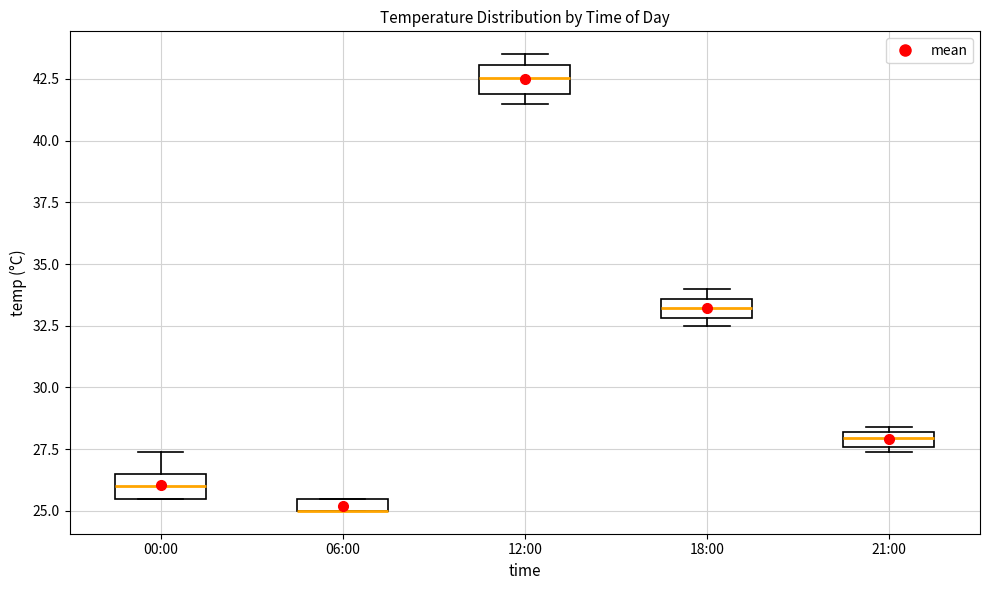

Where is the lower edge of the box for 21:00 on the y-axis? The values are not printed on the chart, so give them approximately, as read against the axis.

27.5